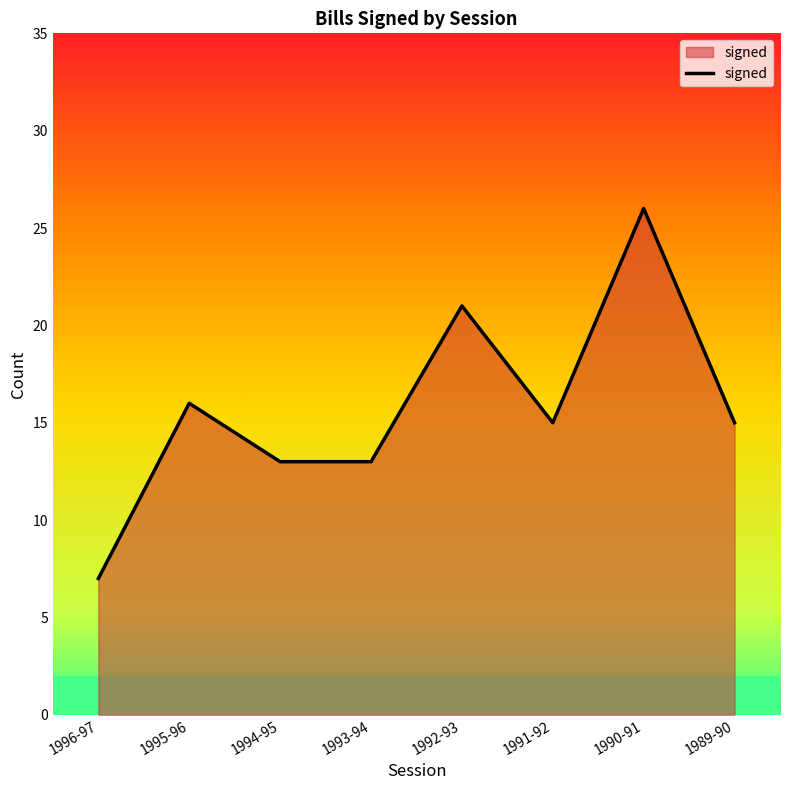

What value does the data have at 1989-90?

15